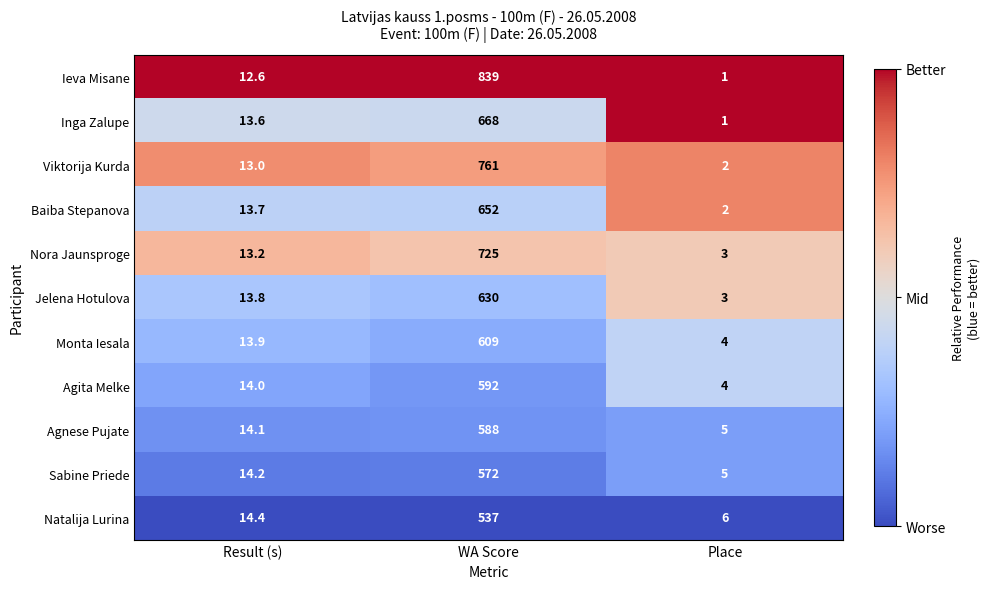

What is the spread (max minus min) of values at Result (s)?

1.8